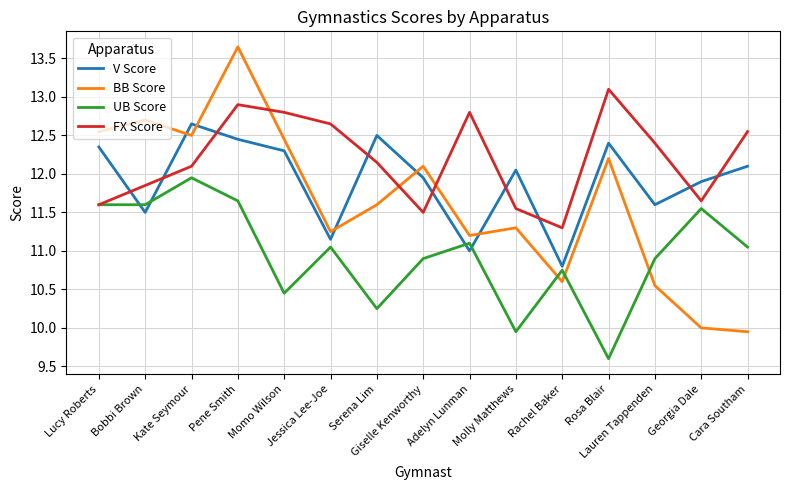

Which series has the largest range (max minus min)?

BB Score